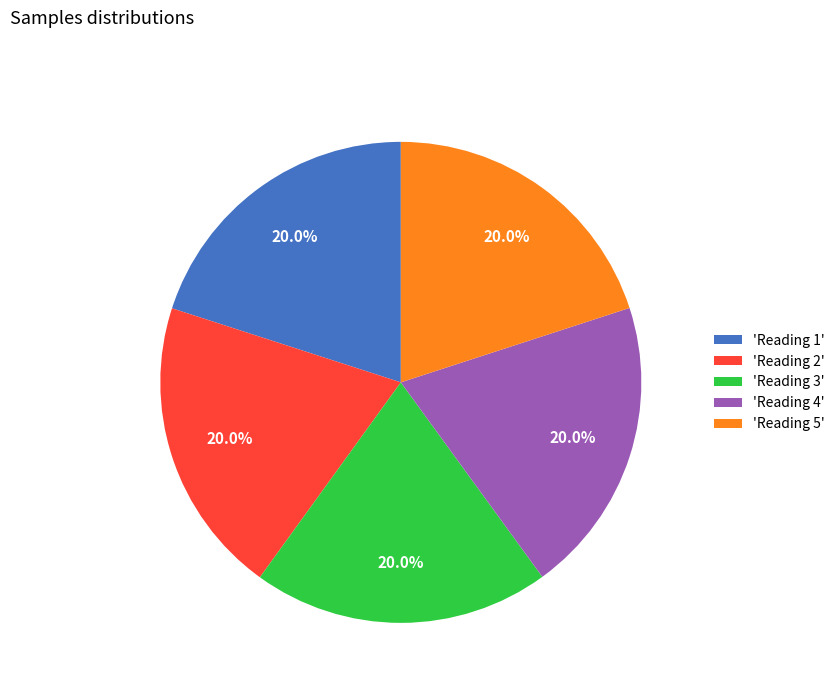

What percentage is NOT represented by 'Reading 2'?

80.0%